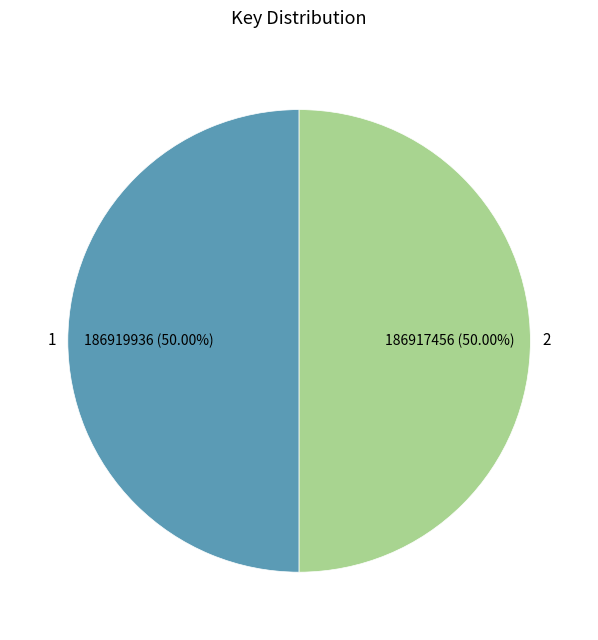

What percentage is the 1 slice, to the nearest percent?

50%